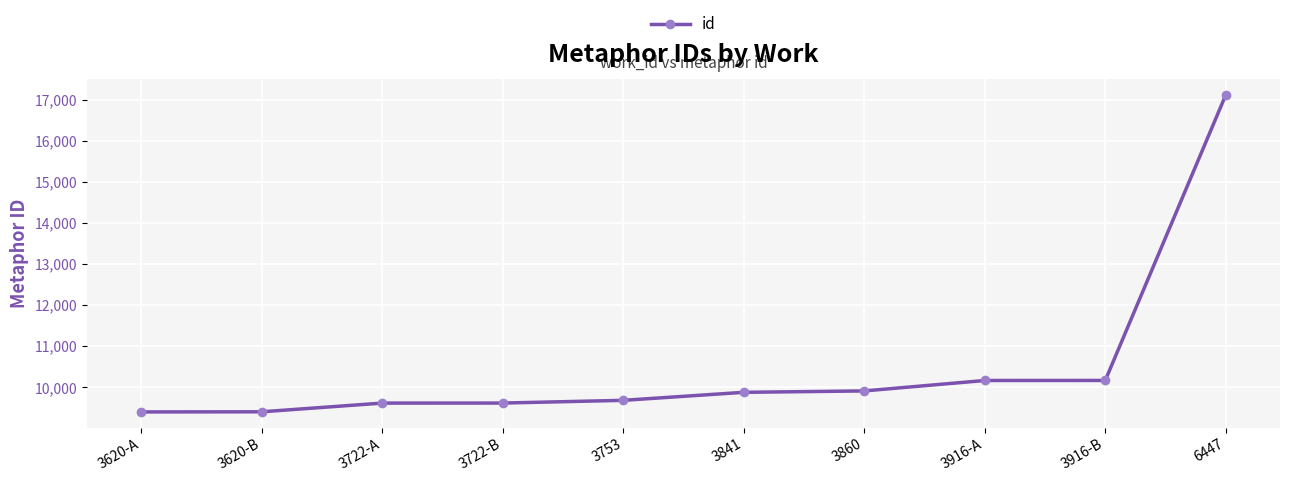

What position from the right is 3620-B?

9